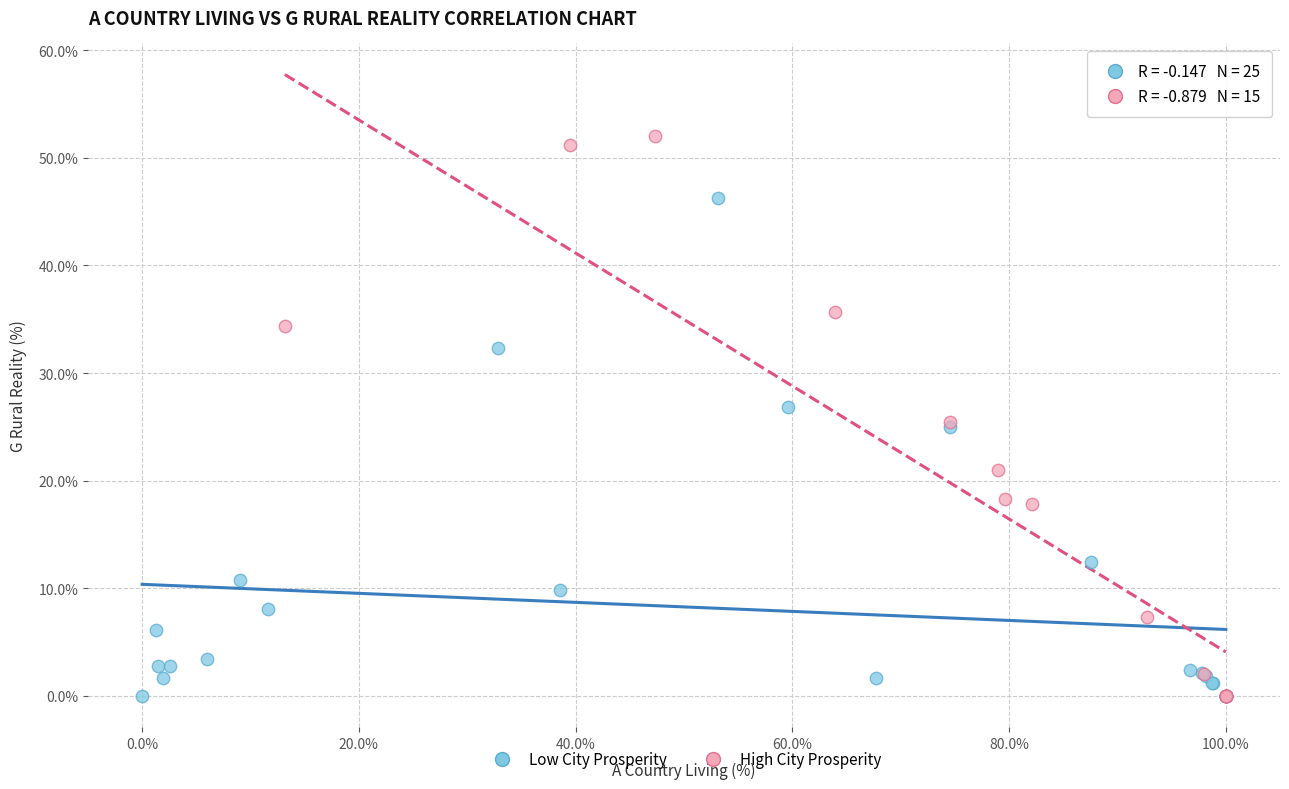

Which series contains the highest Y value?

High City Prosperity